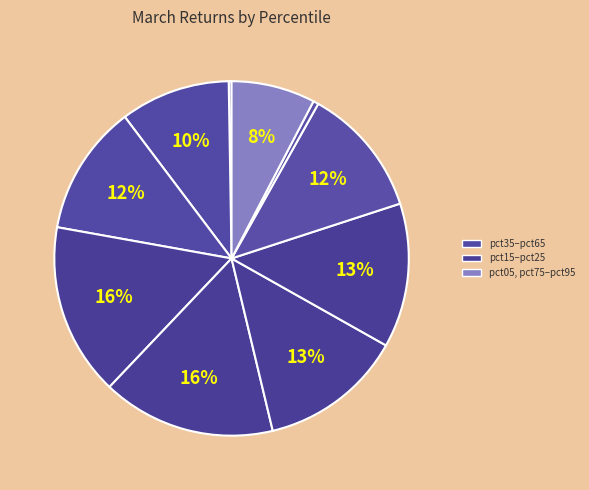

Which category has the smallest portion of the pie?

pct05